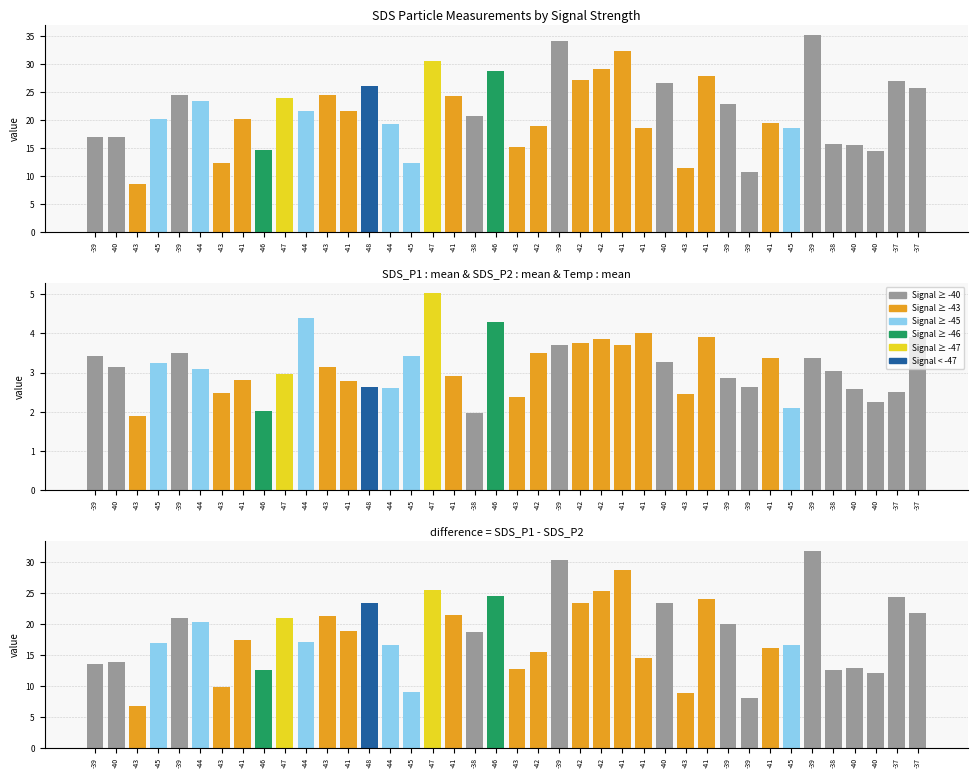

Which label corresponds to the smallest value in the chart?

-43